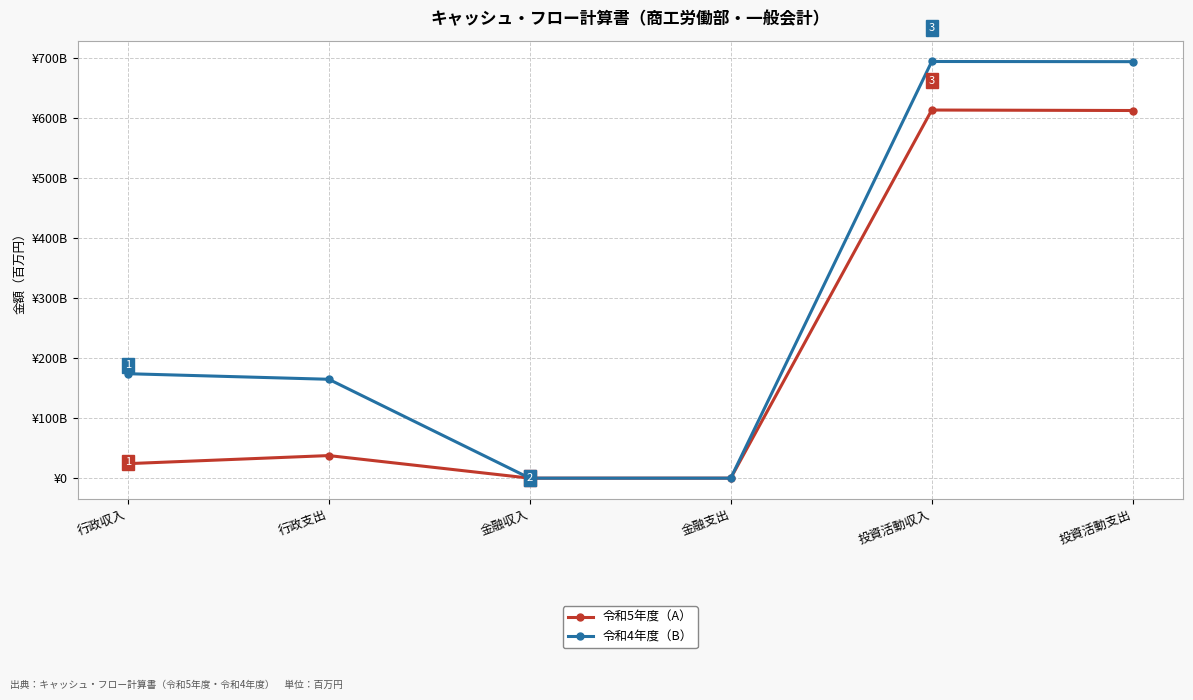

What are all the series names shown in the legend?

令和5年度（A）, 令和4年度（B）